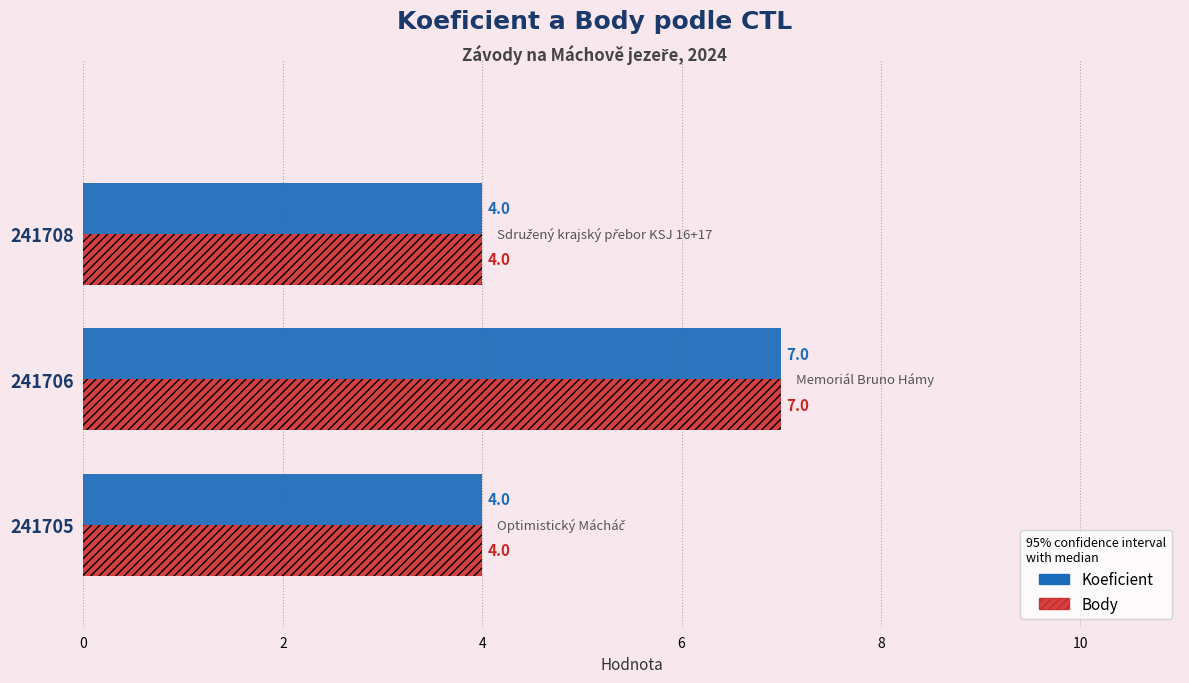

The value of Body at 241705 is 6. True or false?

False